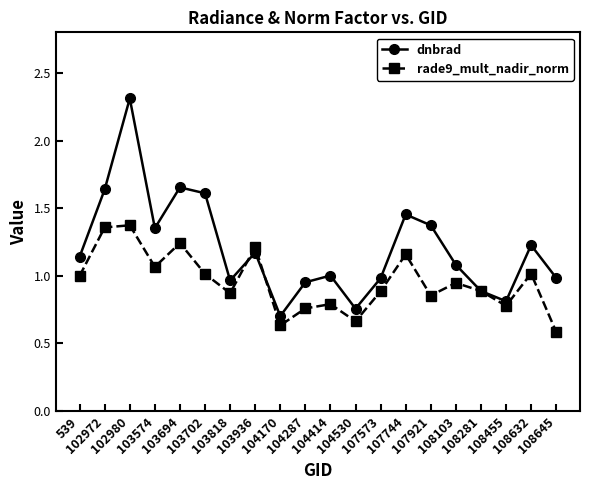

At which label is rade9_mult_nadir_norm closest to 0?

108645